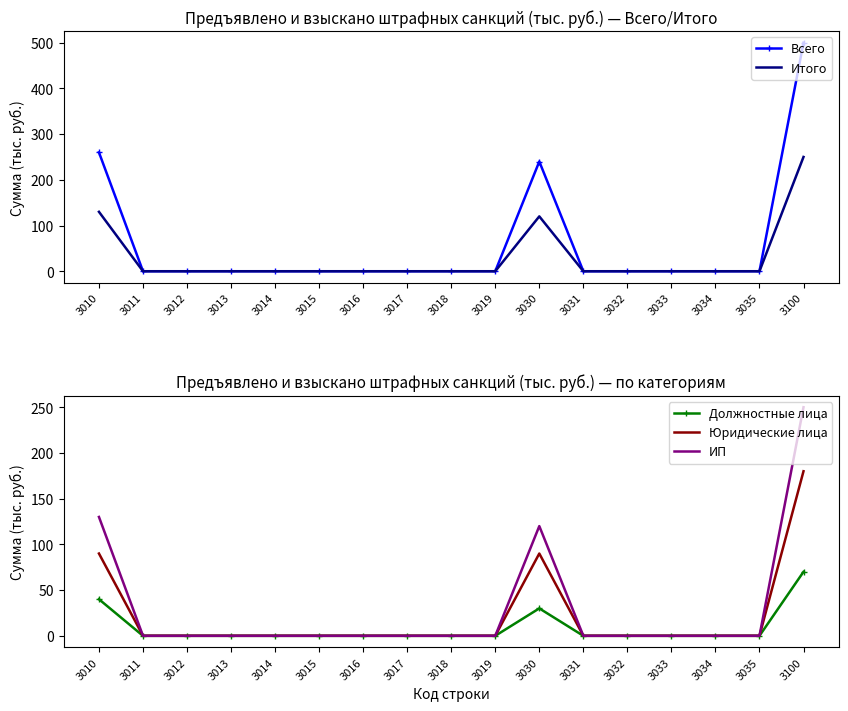

Reading right to left, extract all data points from this chart.

Всего: 3100=500	3035=0	3034=0	3033=0	3032=0	3031=0	3030=240	3019=0	3018=0	3017=0	3016=0	3015=0	3014=0	3013=0	3012=0	3011=0	3010=260
Итого: 3100=250	3035=0	3034=0	3033=0	3032=0	3031=0	3030=120	3019=0	3018=0	3017=0	3016=0	3015=0	3014=0	3013=0	3012=0	3011=0	3010=130
Должностные лица: 3100=70	3035=0	3034=0	3033=0	3032=0	3031=0	3030=30	3019=0	3018=0	3017=0	3016=0	3015=0	3014=0	3013=0	3012=0	3011=0	3010=40
Юридические лица: 3100=180	3035=0	3034=0	3033=0	3032=0	3031=0	3030=90	3019=0	3018=0	3017=0	3016=0	3015=0	3014=0	3013=0	3012=0	3011=0	3010=90
ИП: 3100=250	3035=0	3034=0	3033=0	3032=0	3031=0	3030=120	3019=0	3018=0	3017=0	3016=0	3015=0	3014=0	3013=0	3012=0	3011=0	3010=130